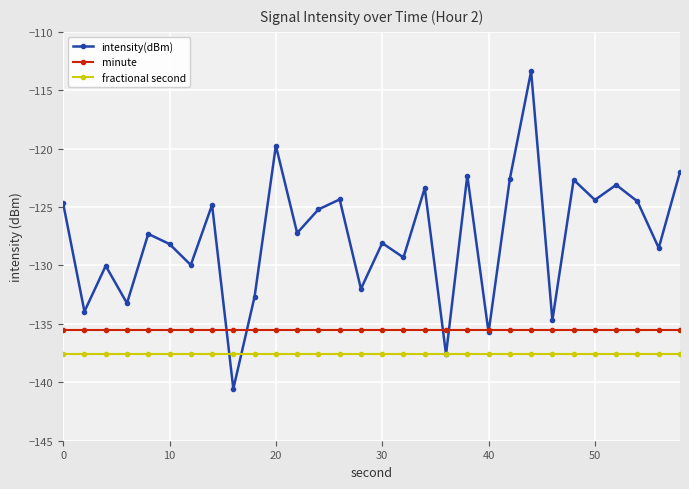

Which series has the largest range (max minus min)?

intensity(dBm)